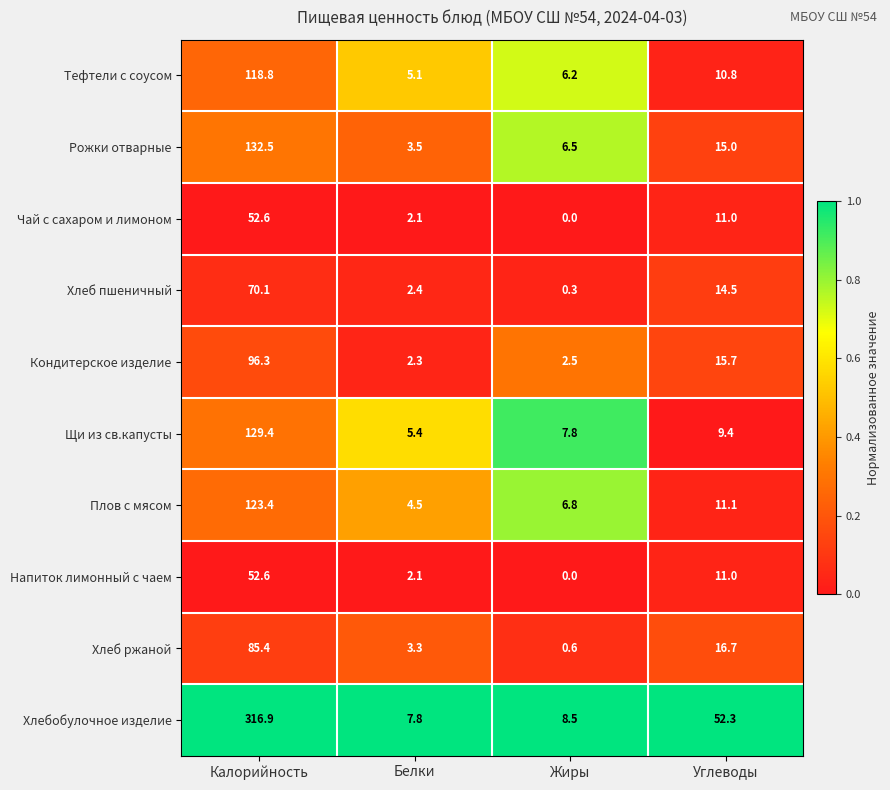

True or false: Напиток лимонный с чаем has a value of 3.5 at Белки.

False